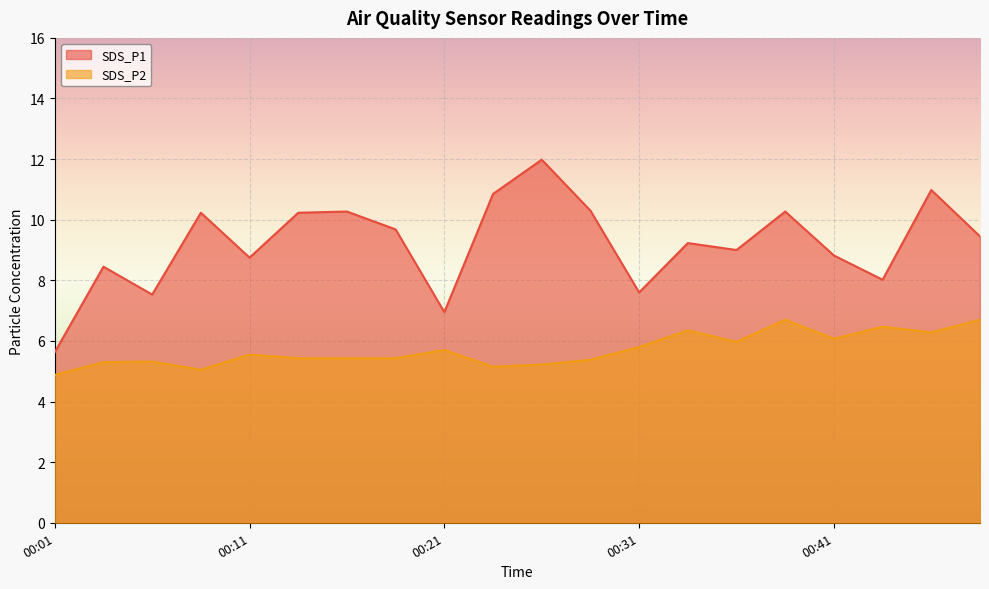

Which label corresponds to the largest value in the chart?

00:26